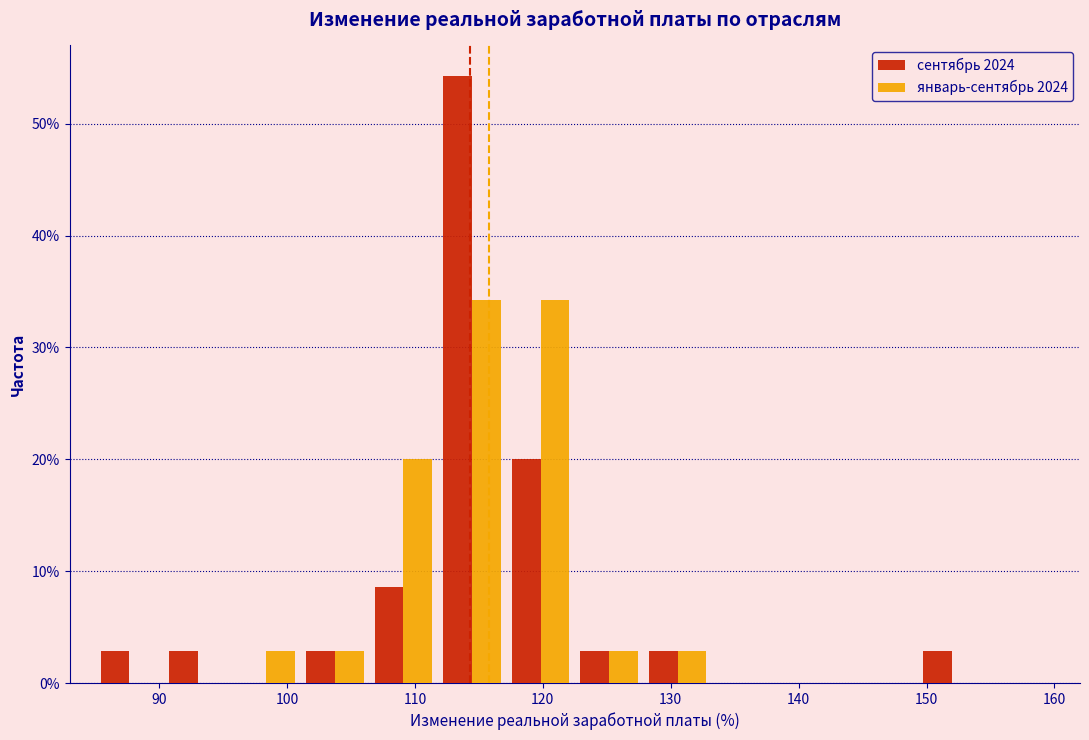

Reading left to right, transcribe this chart: for each range on the x-axis, give the height of each series' bar. Neither the bar edges nor the heights are printed on the chart, so give them approximately, as read against the axes.

85 to 90: сентябрь 2024=3	январь-сентябрь 2024=0
90 to 96: сентябрь 2024=3	январь-сентябрь 2024=0
96 to 101: сентябрь 2024=0	январь-сентябрь 2024=3
101 to 106: сентябрь 2024=3	январь-сентябрь 2024=3
106 to 112: сентябрь 2024=9	январь-сентябрь 2024=20
112 to 117: сентябрь 2024=54	январь-сентябрь 2024=34
117 to 123: сентябрь 2024=20	январь-сентябрь 2024=34
123 to 128: сентябрь 2024=3	январь-сентябрь 2024=3
128 to 133: сентябрь 2024=3	январь-сентябрь 2024=3
133 to 139: сентябрь 2024=0	январь-сентябрь 2024=0
139 to 144: сентябрь 2024=0	январь-сентябрь 2024=0
144 to 149: сентябрь 2024=0	январь-сентябрь 2024=0
149 to 155: сентябрь 2024=3	январь-сентябрь 2024=0
155 to 160: сентябрь 2024=0	январь-сентябрь 2024=0